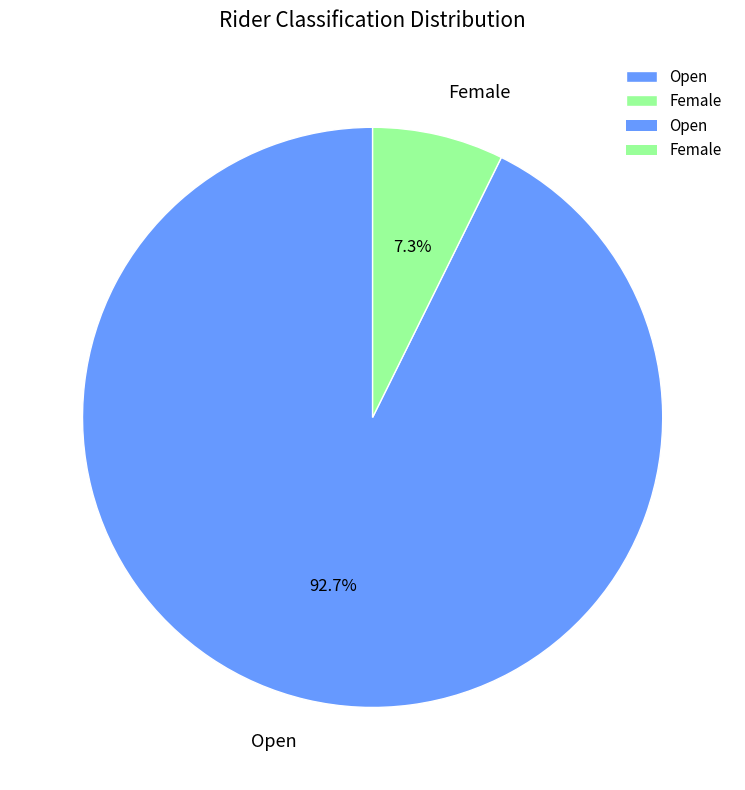

To the nearest percent, what is the combined percentage of Female and Open?

100%